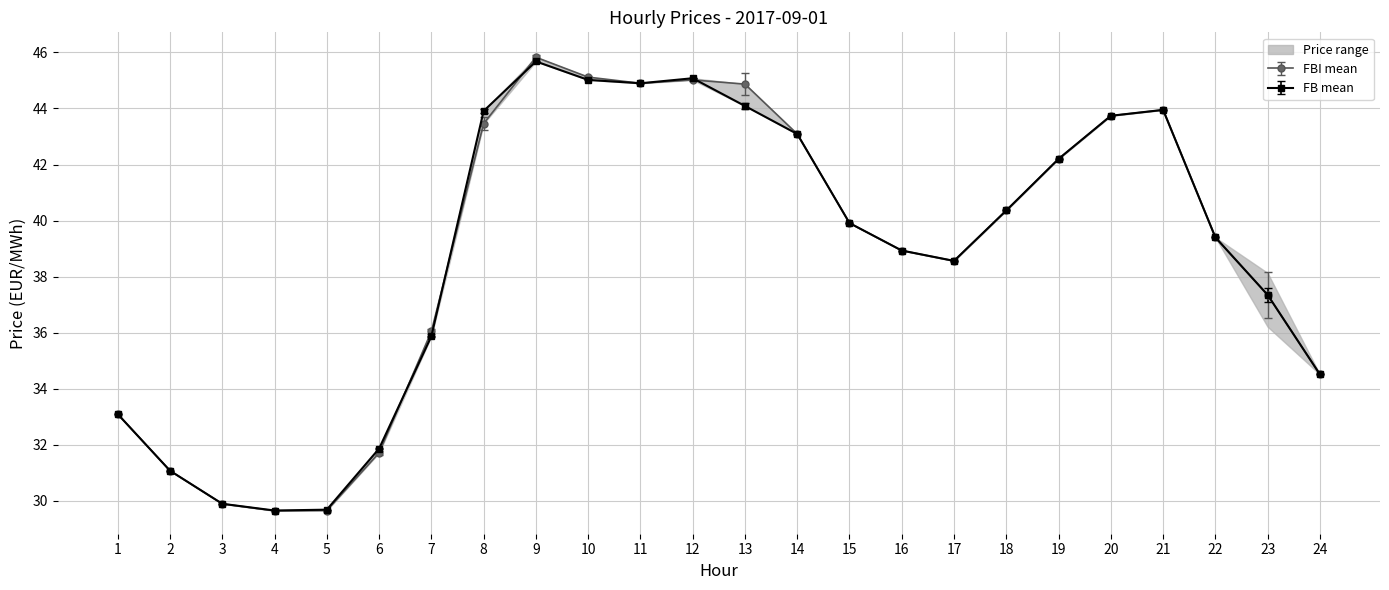

At which label does FB DE first exceed 39?

8